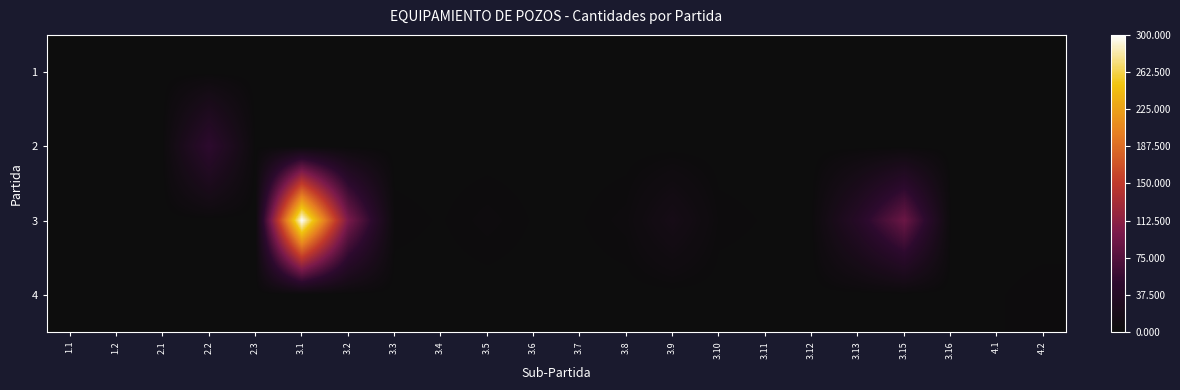

List the series in order of their peak value, highest first.

3, 2, 4, 1